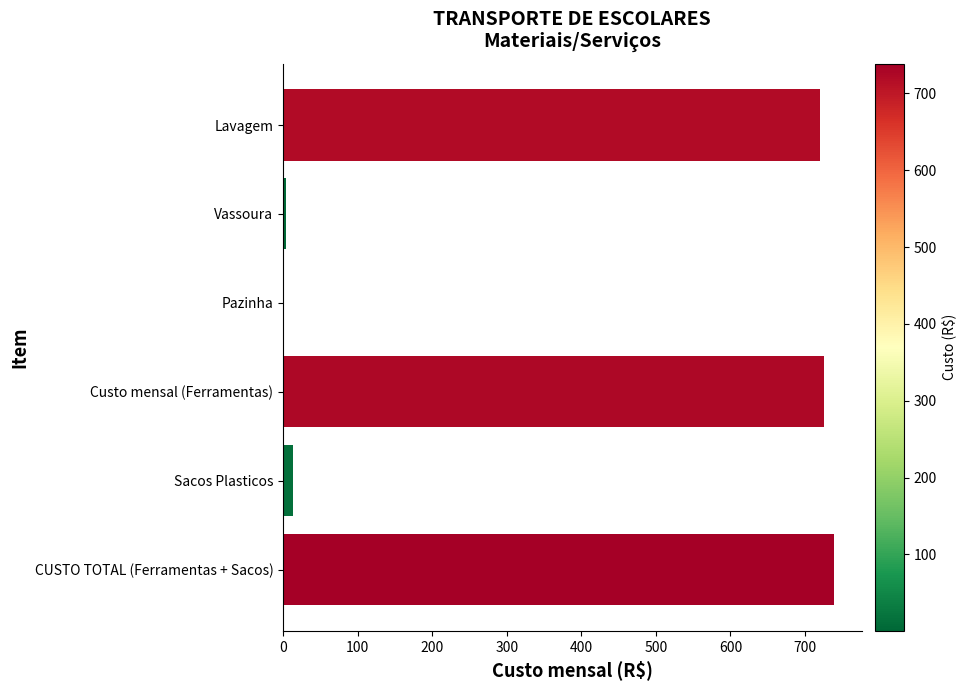

What is the maximum value shown in the chart?

738.7